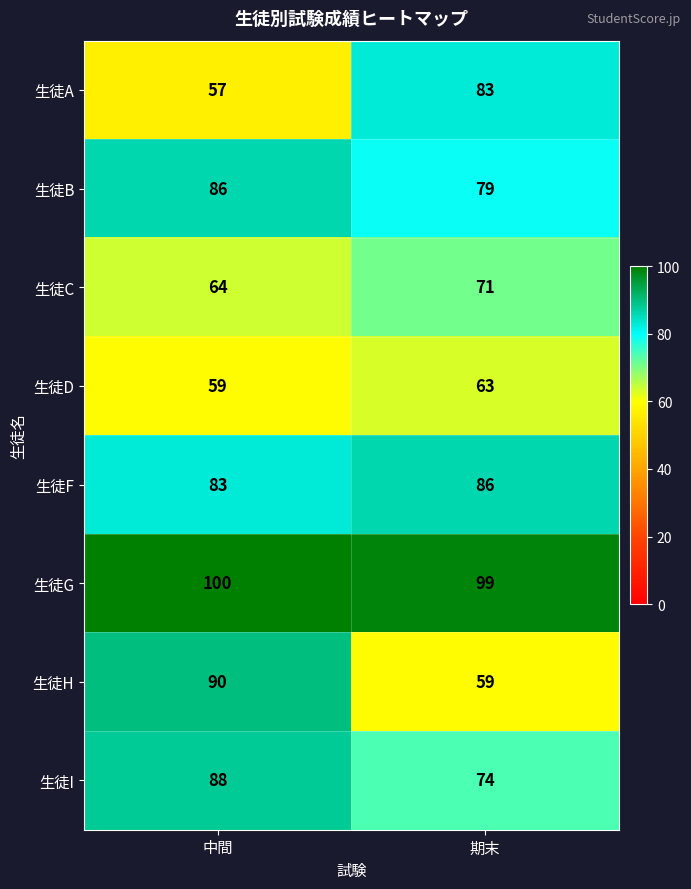

Which series has the largest total across all categories?

生徒G